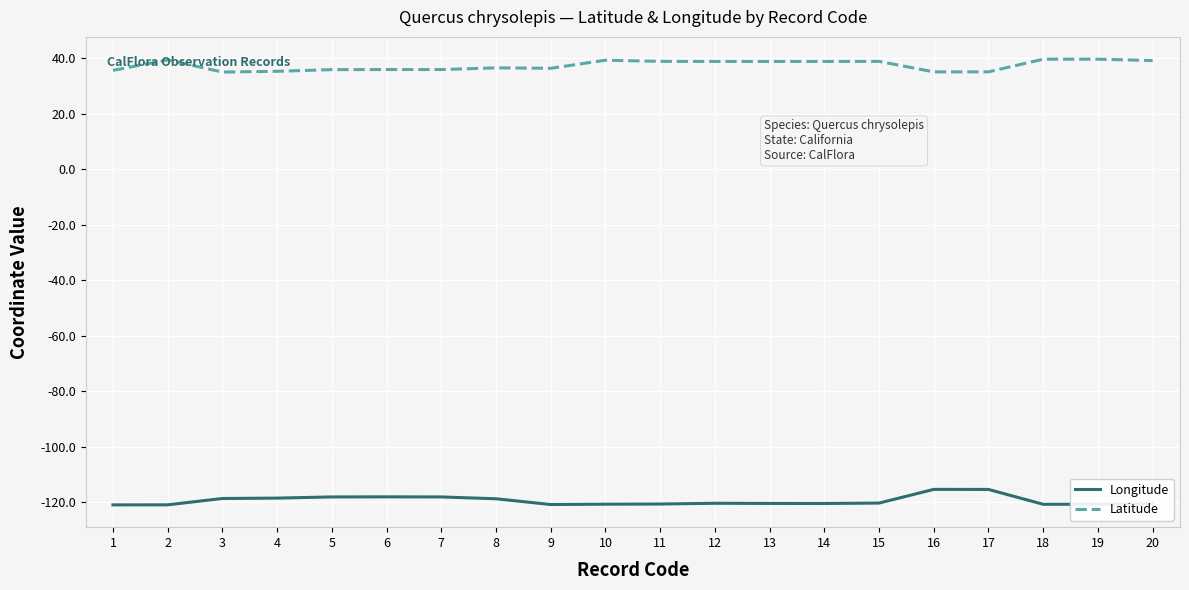

Rank the series by their average value, from highest to lowest.

Latitude, Longitude